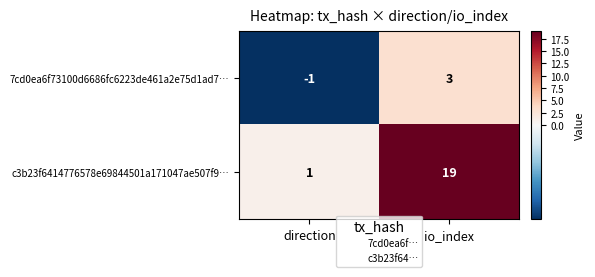

What is the difference between the highest and lowest values at direction?

2